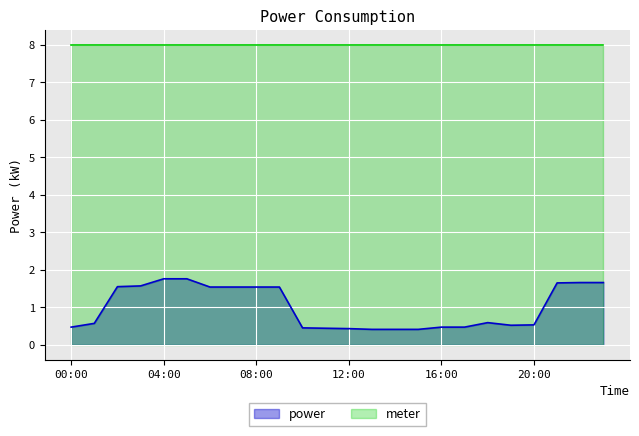

How many interior local peaks (higher than both neighbors) does the data have?

1